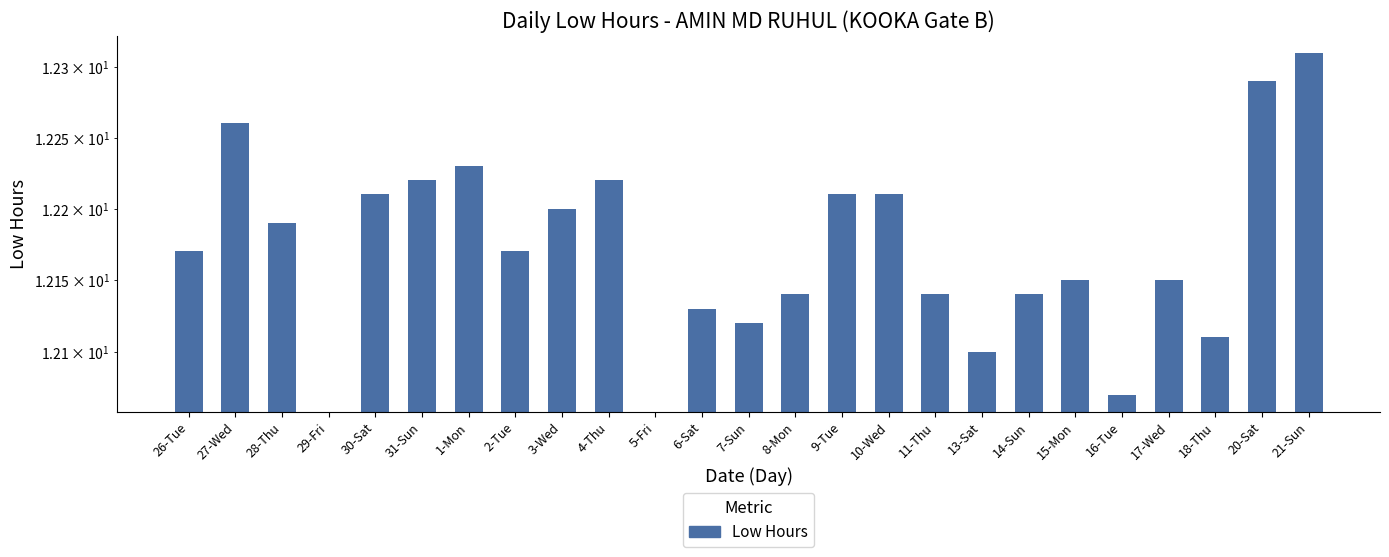

What is the ratio of the value at 4-Thu to the value at 11-Thu?

1.0